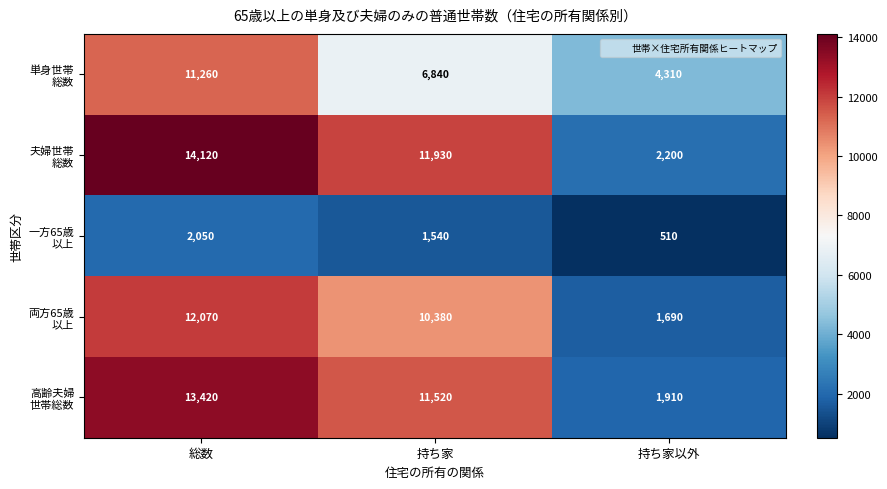

What is the total value across all series at 持ち家?

42210